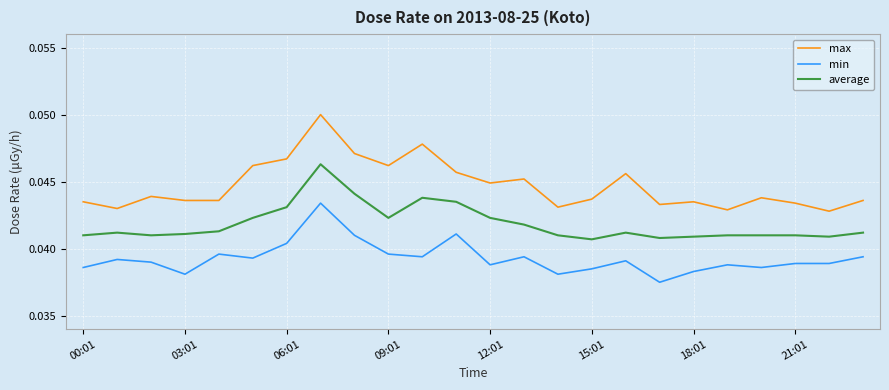

Which series has the widest spread of values?

max